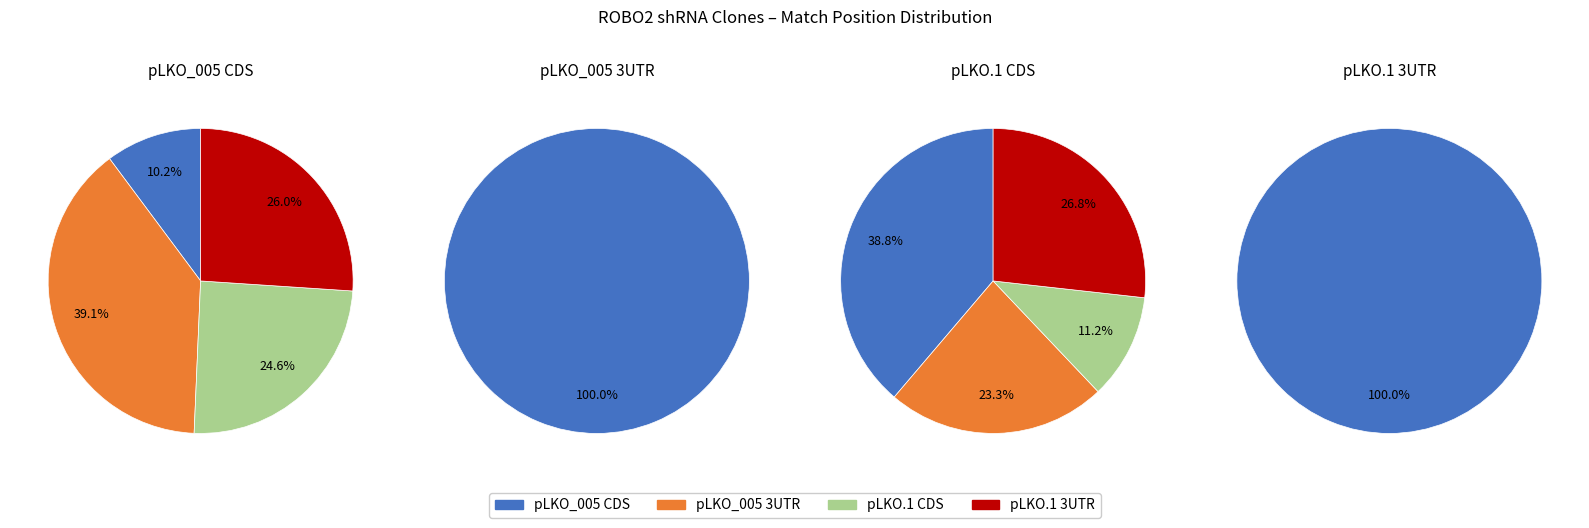

The TRCN0000147871 slice represents 1% of the pie. True or false?

False